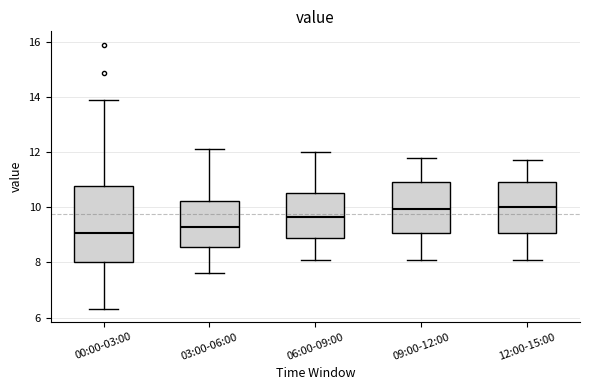

Where does the median line of the box for 03:00-06:00 sit on the y-axis? The values are not printed on the chart, so give them approximately, as read against the axis.

9.4